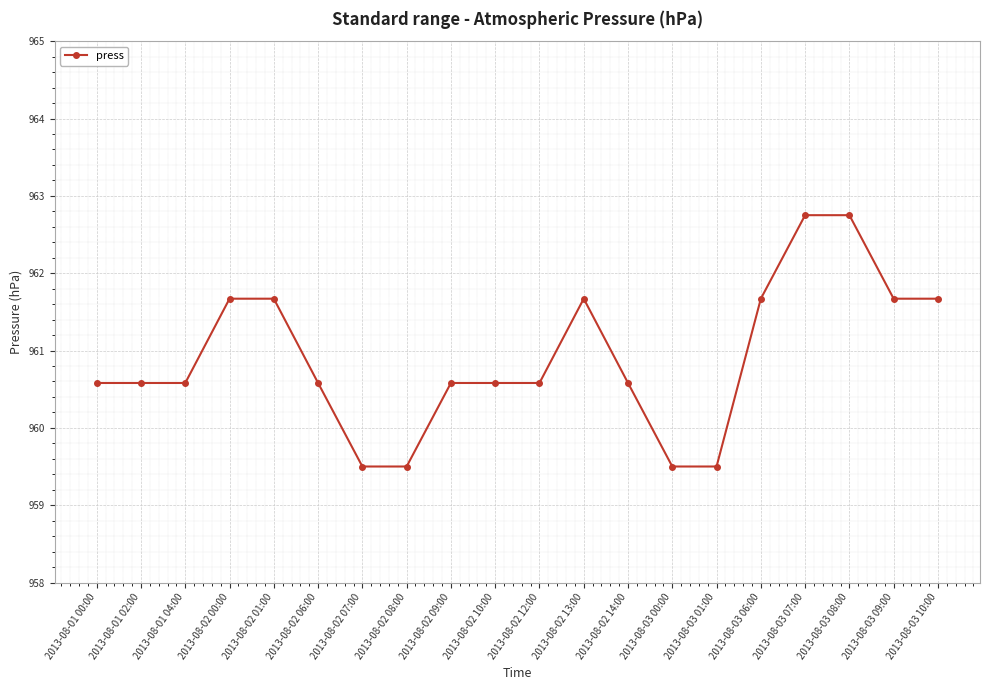

How many values are between 960 and 961?

8